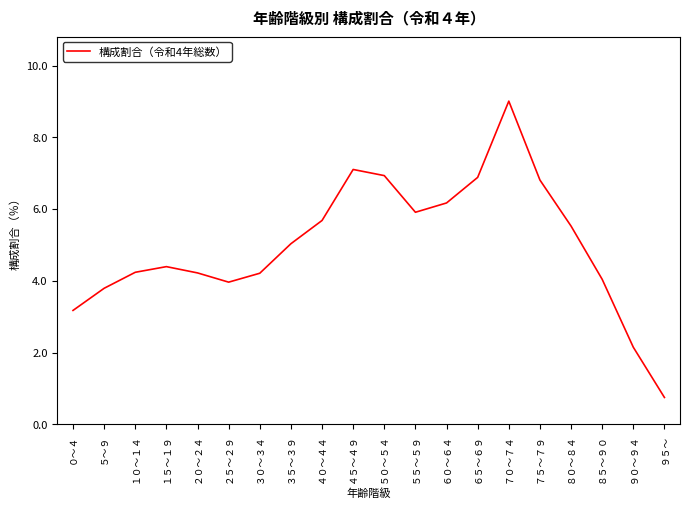

Which has a higher value, ４５～４９ or ７０～７４?

７０～７４